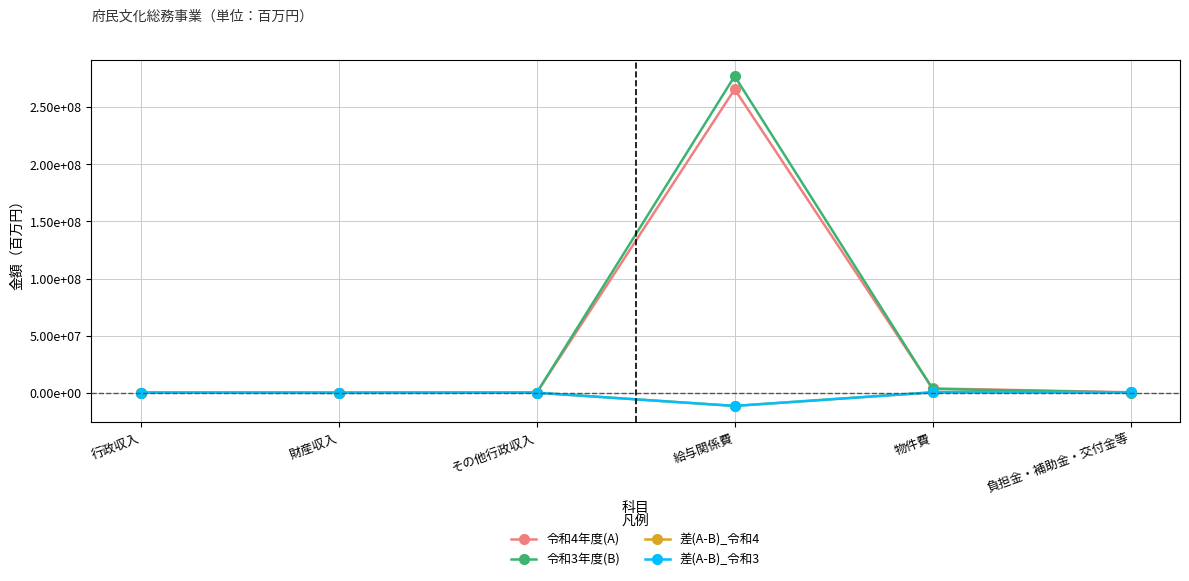

The value of 差(A-B)_令和4 at 物件費 is 653368. True or false?

False